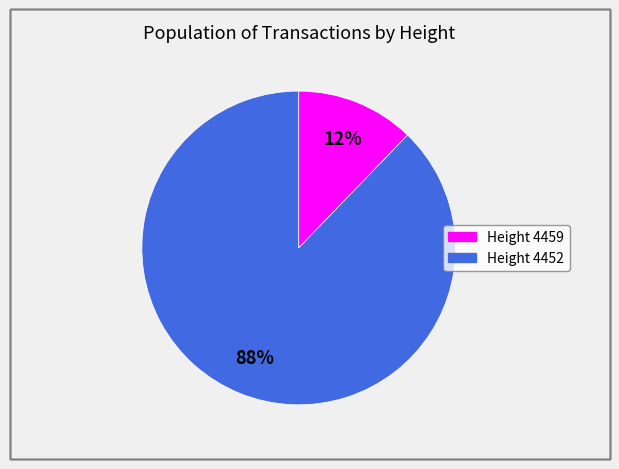

Is there a majority slice in this chart?

Yes